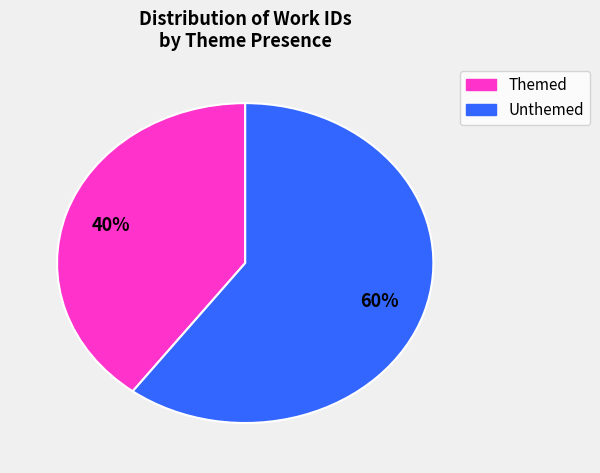

Is there any slice that represents more than half of the pie?

Yes